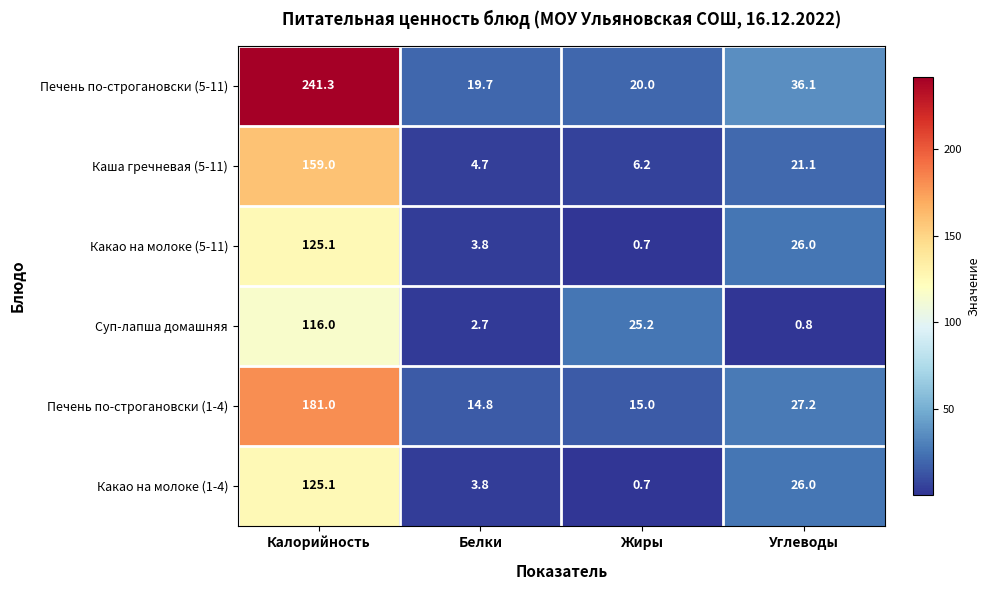

Count the number of data series in this chart.

6